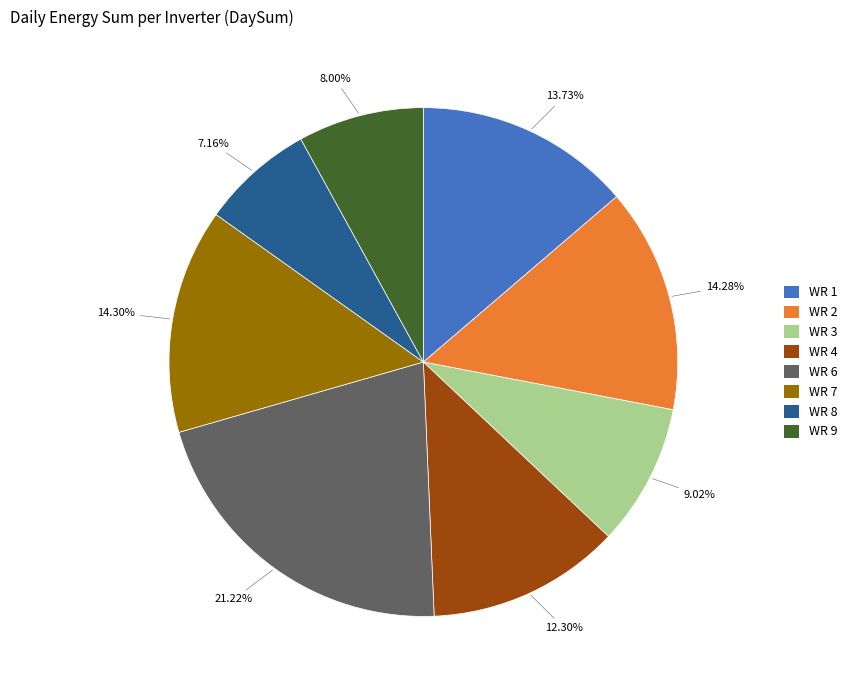

Which slice is the largest?

WR 6